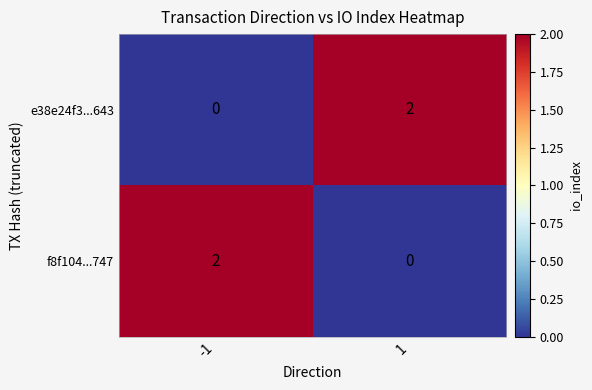

Rank the categories by e38e24f3...643 value from highest to lowest.

1, -1